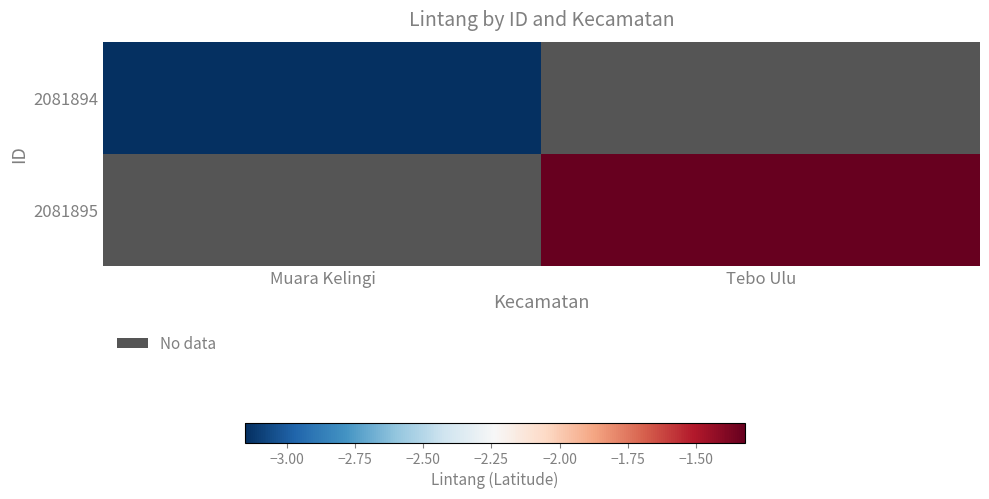

What is the smallest value displayed?

-3.2